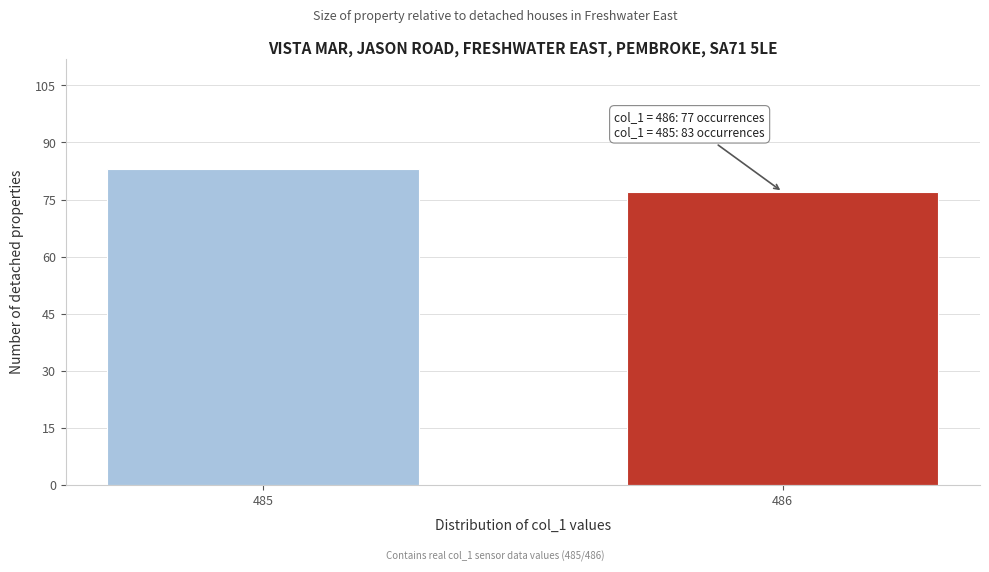

Reading right to left, extract all data points from this chart.

486=77	485=83